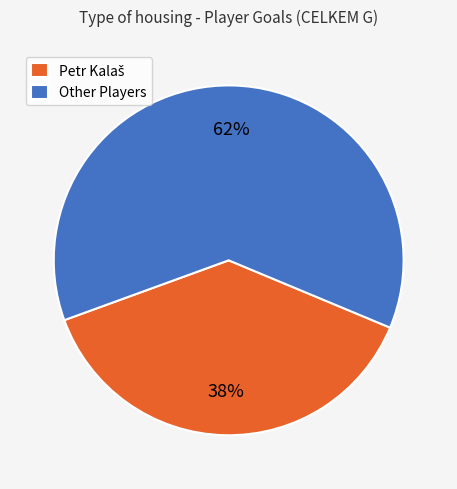

Is Other Players the majority of the pie?

Yes